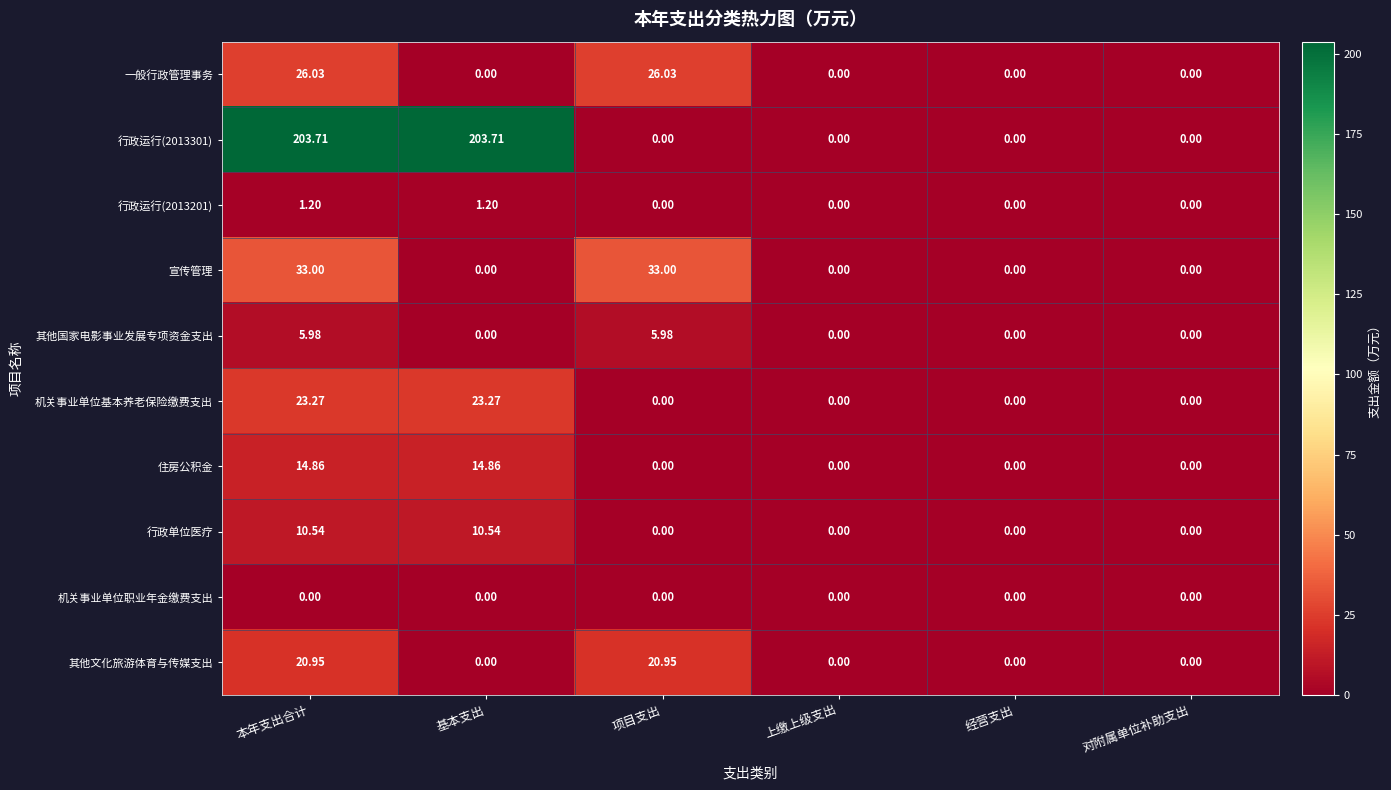

Rank the series by their maximum value, from highest to lowest.

行政运行(2013301), 宣传管理, 一般行政管理事务, 机关事业单位基本养老保险缴费支出, 其他文化旅游体育与传媒支出, 住房公积金, 行政单位医疗, 其他国家电影事业发展专项资金支出, 行政运行(2013201), 机关事业单位职业年金缴费支出